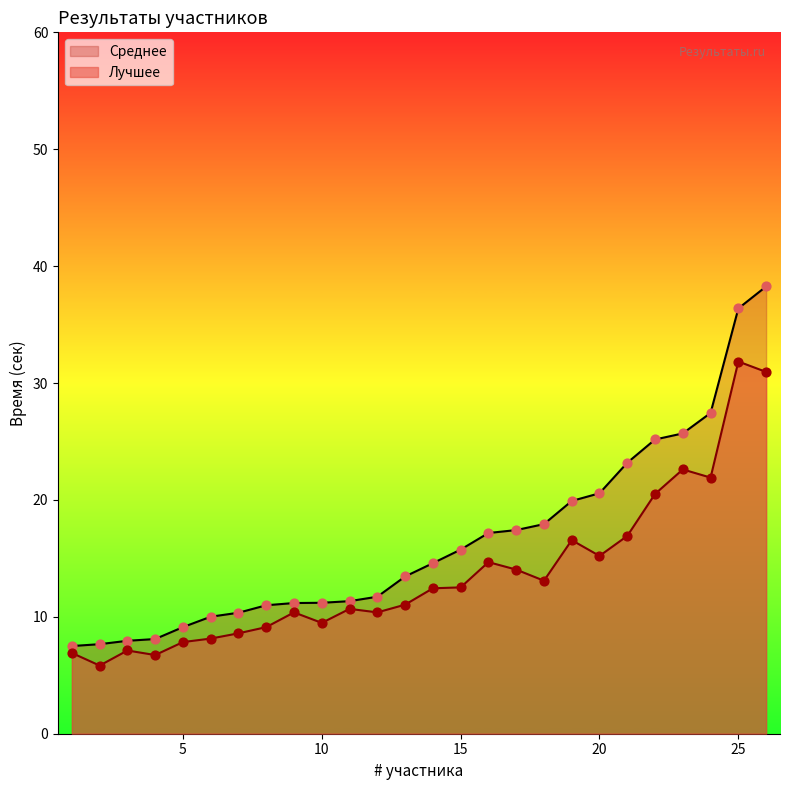

Which series reaches the minimum Y coordinate?

Лучшее